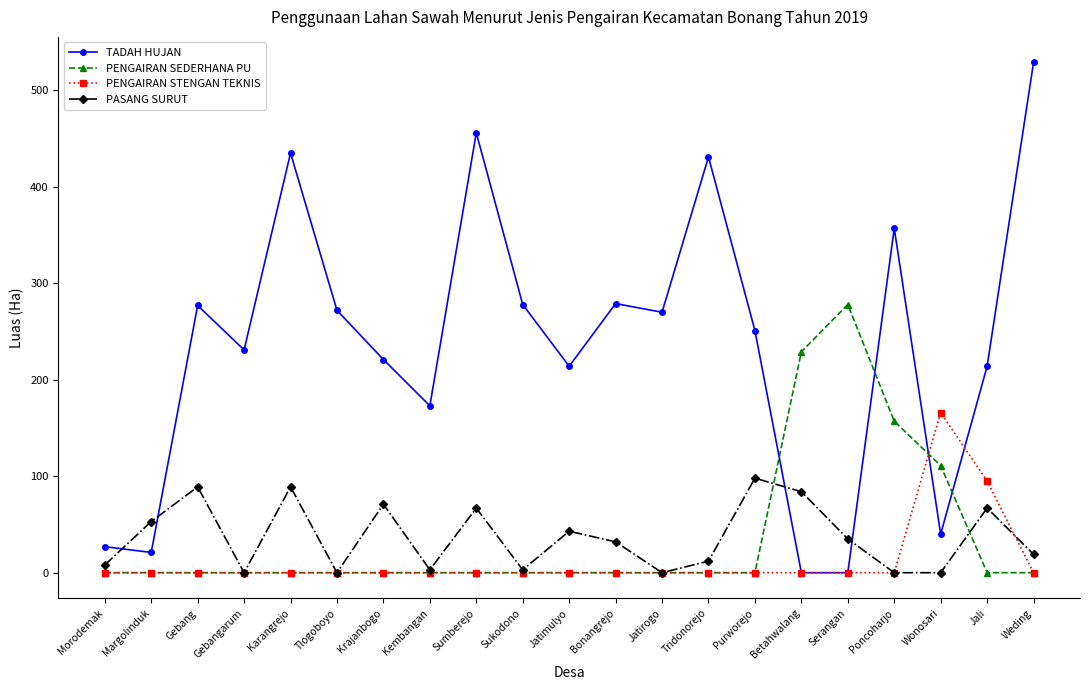

At which category is the sum across all series the highest?

Weding